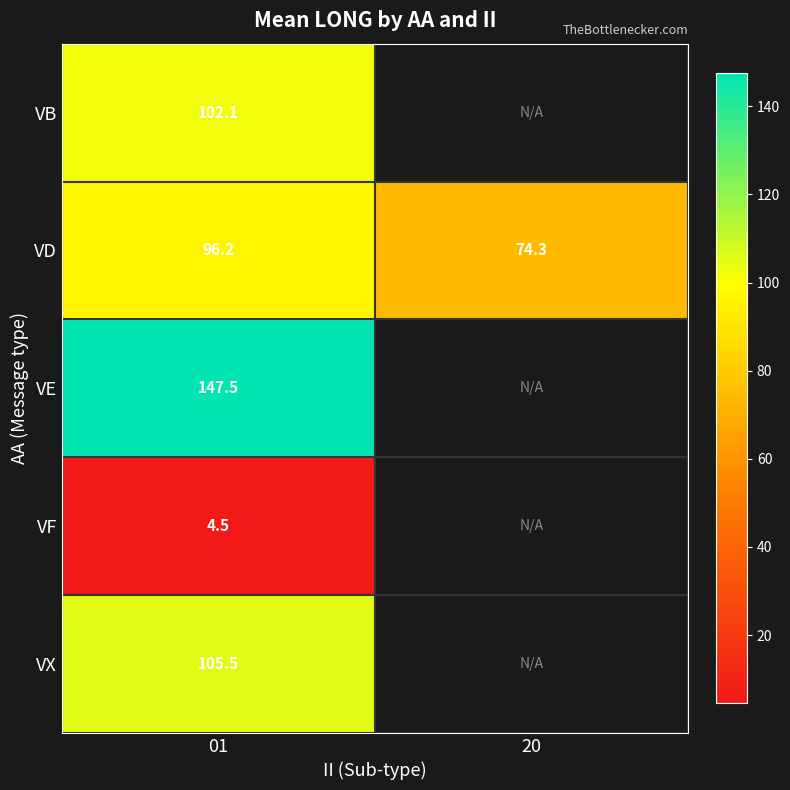

Which label corresponds to the largest value in the chart?

01